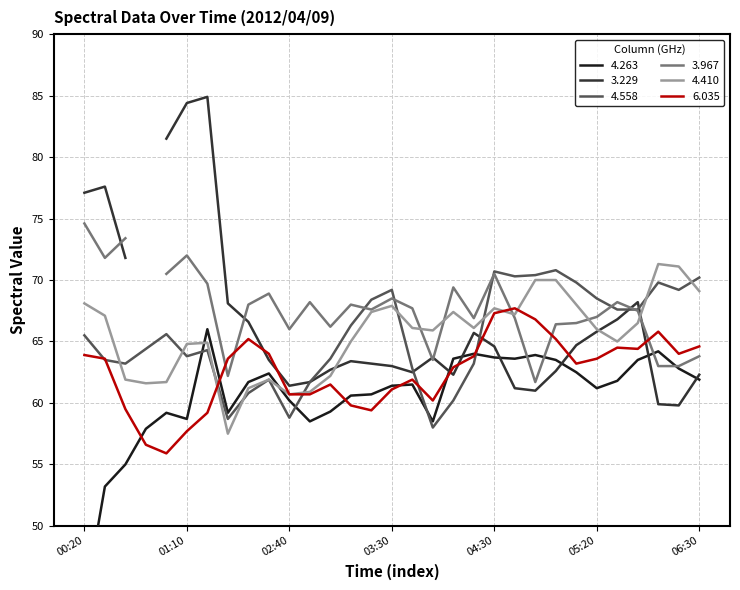

Where does the 4.263 series first go above 61?

2012/04/09 01:20